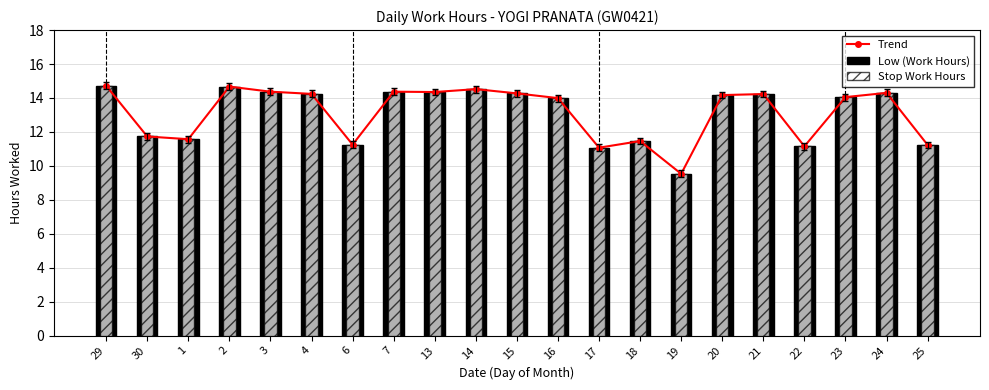

Which series has the largest total across all categories?

Trend